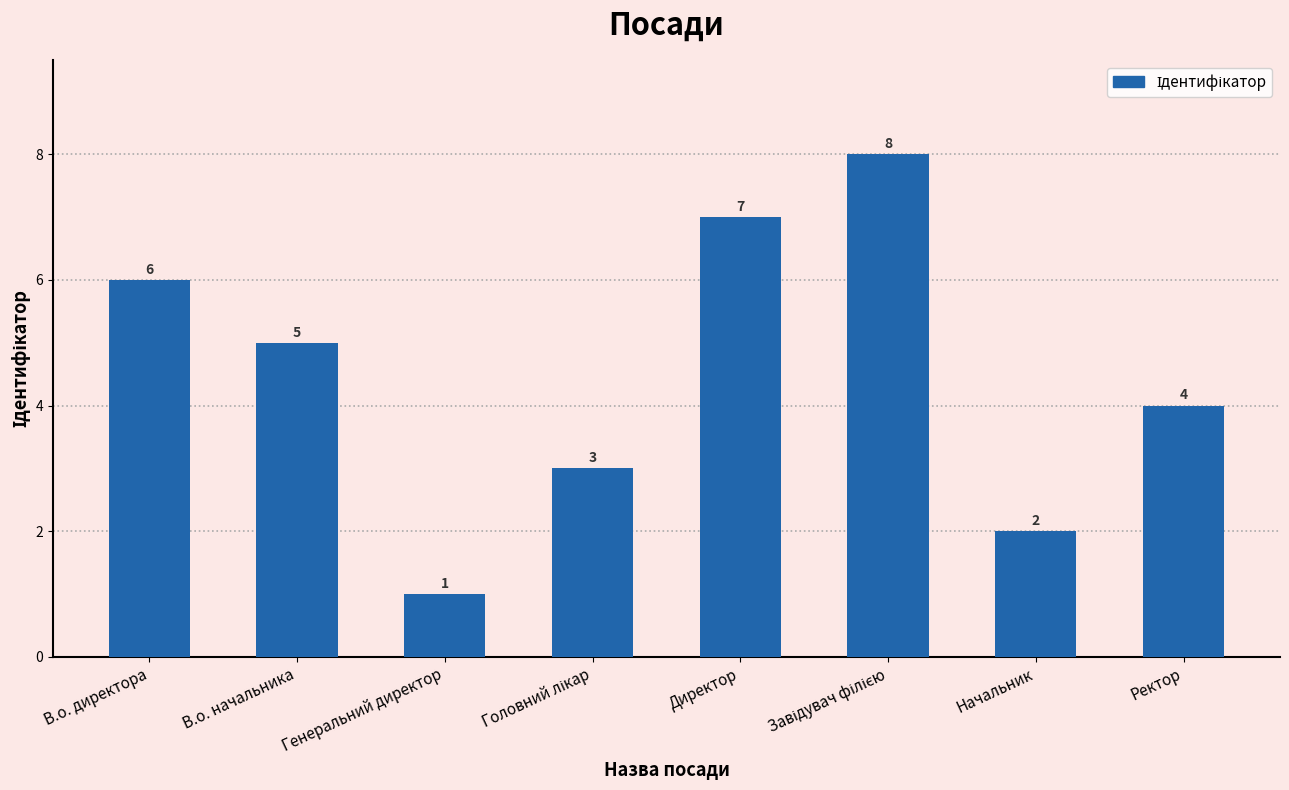

Are the bars grouped side by side (vs. stacked)?

No